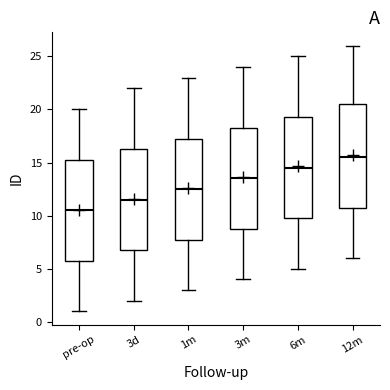

Reading left to right, transcribe this box plot: for each box, give where its median line is, the range the box spans, and where its two whiskers end, as read against the y-axis. The values are not printed on the chart, so give them approximately, as read against the axis.

pre-op: median 10.5, box 6.0 to 15.5, whiskers 1.0 to 20.0
3d: median 11.5, box 7.0 to 16.5, whiskers 2.0 to 22.0
1m: median 12.5, box 8.0 to 17.5, whiskers 3.0 to 23.0
3m: median 13.5, box 9.0 to 18.5, whiskers 4.0 to 24.0
6m: median 14.5, box 10.0 to 19.5, whiskers 5.0 to 25.0
12m: median 15.5, box 11.0 to 20.5, whiskers 6.0 to 26.0